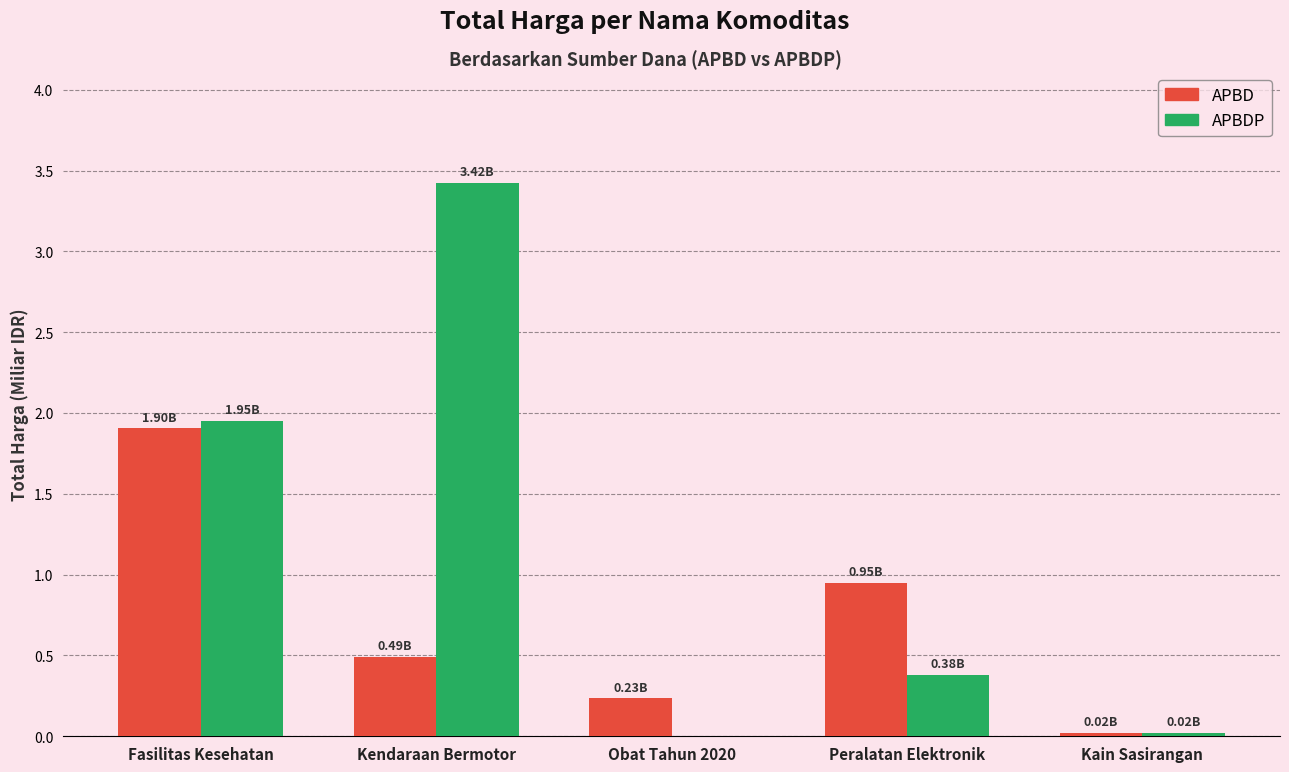

At which label is APBDP closest to 1?

Peralatan Elektronik